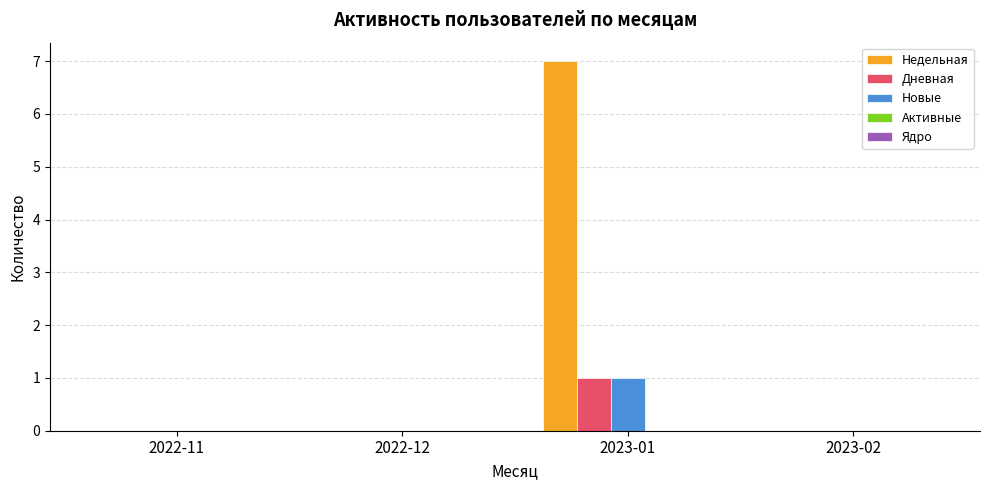

Is it true that Недельная equals 0 at 2022-12?

True